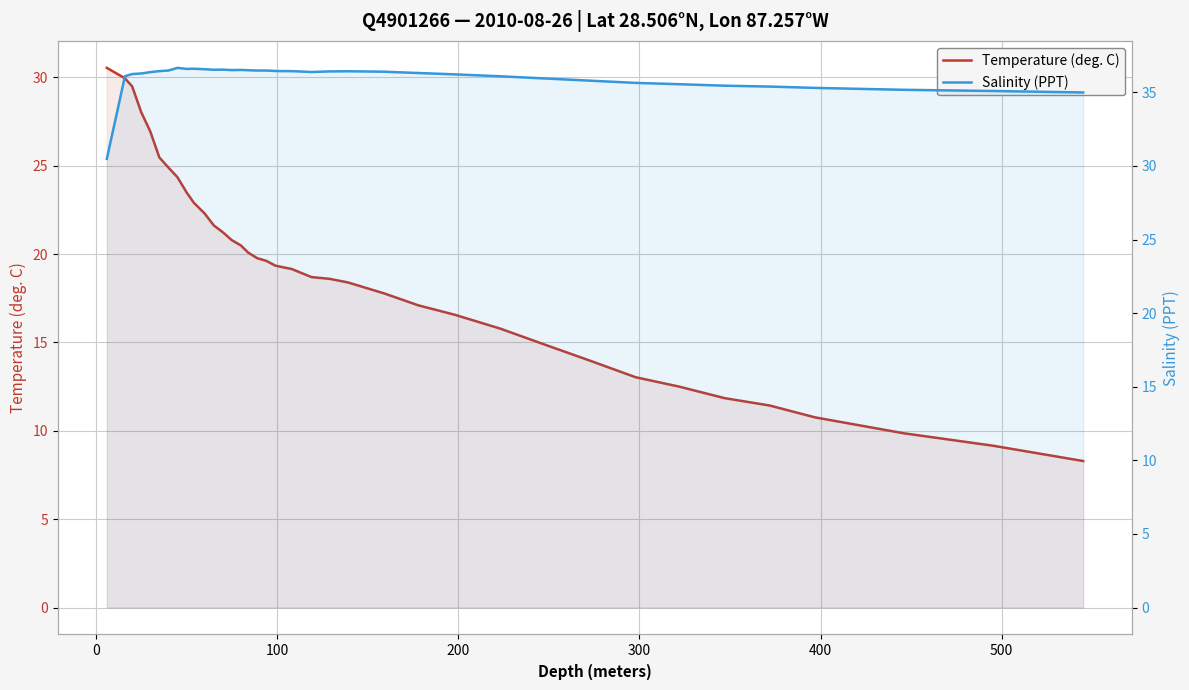

What is the value of the Temperature (deg. C) point at the 38th from the left?

8.3